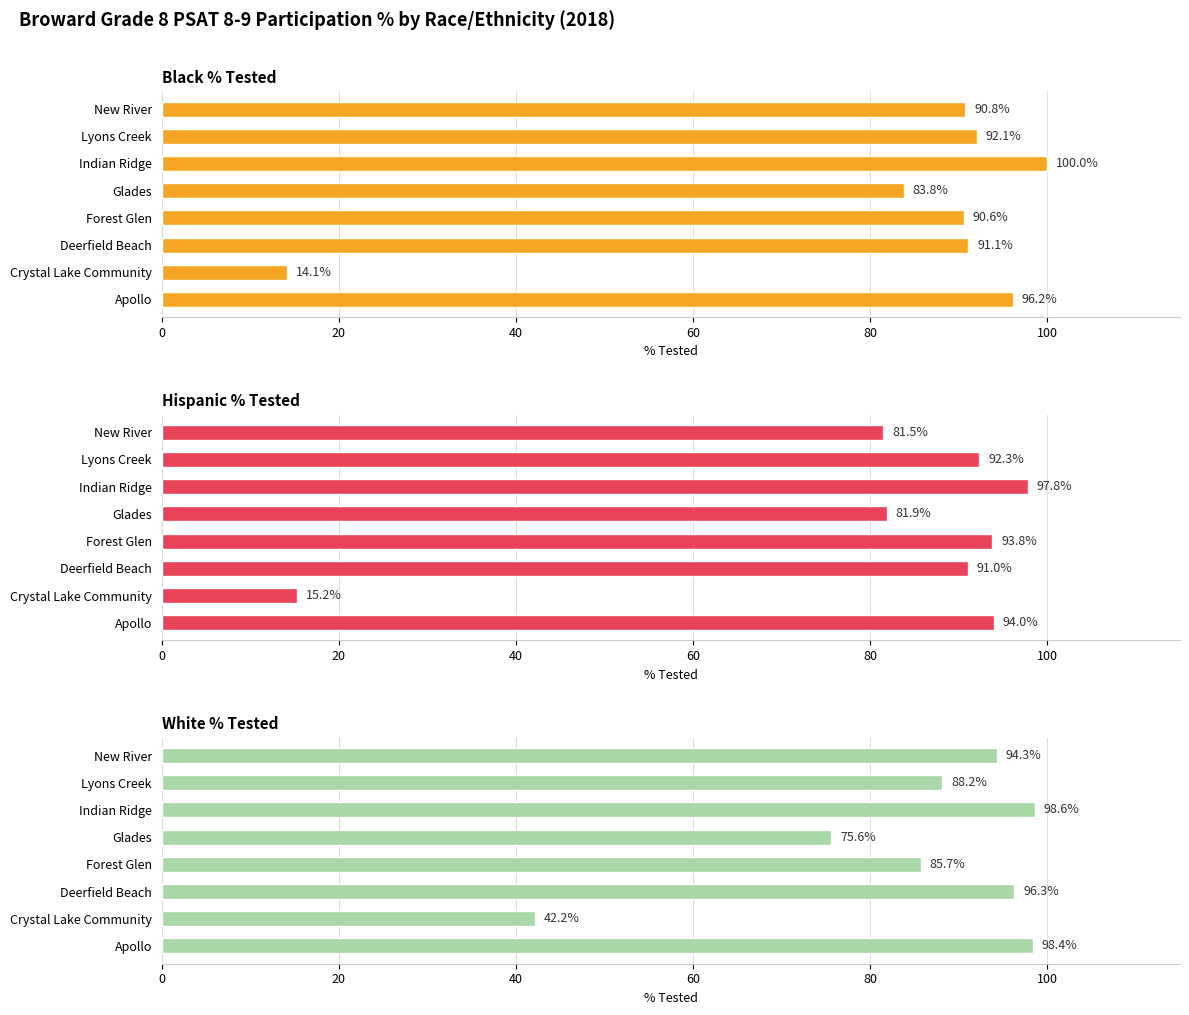

What is the difference between the maximum and second lowest values in the Hispanic % Tested series?

16.4